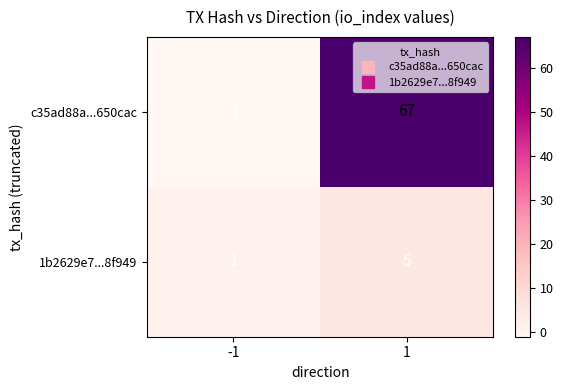

Which series changed the most between -1 and 1?

c35ad88a...650cac